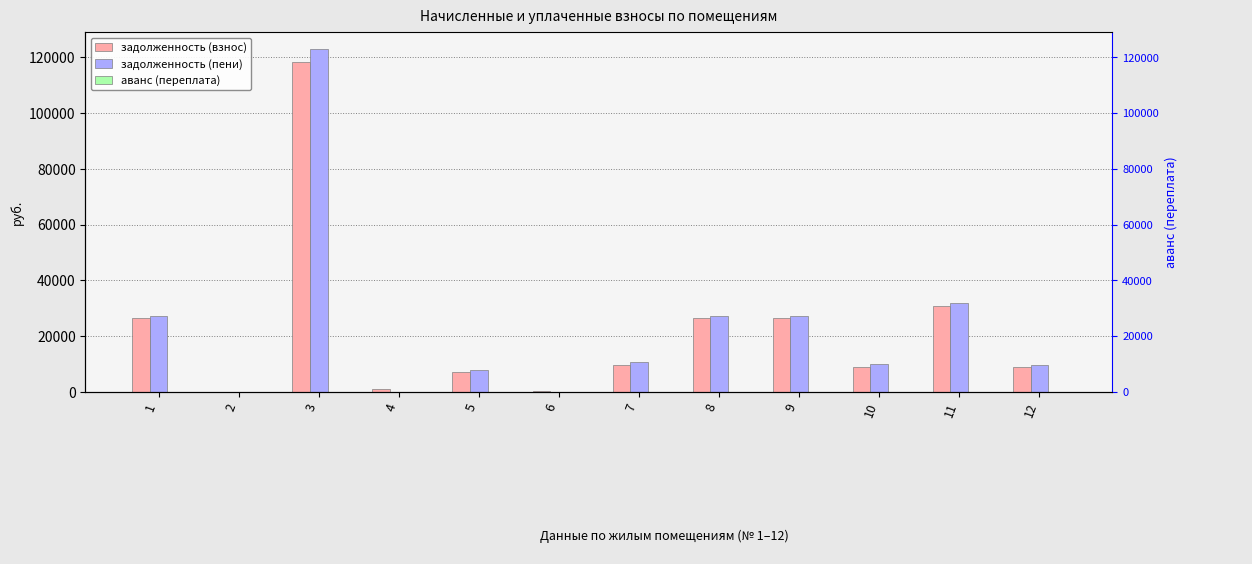

Where does the задолженность (взнос) series first go above 9544?

1